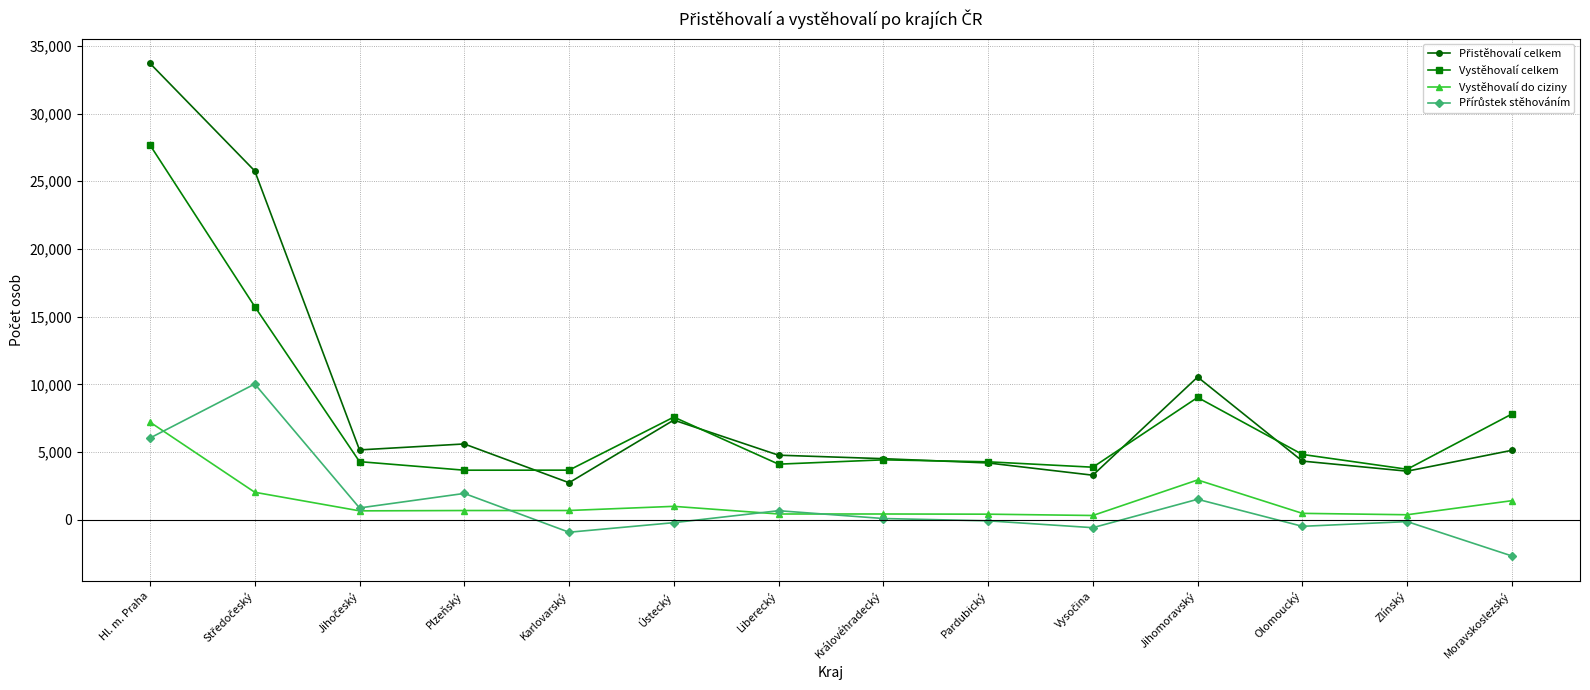

What is the minimum value shown in the chart?

-2681